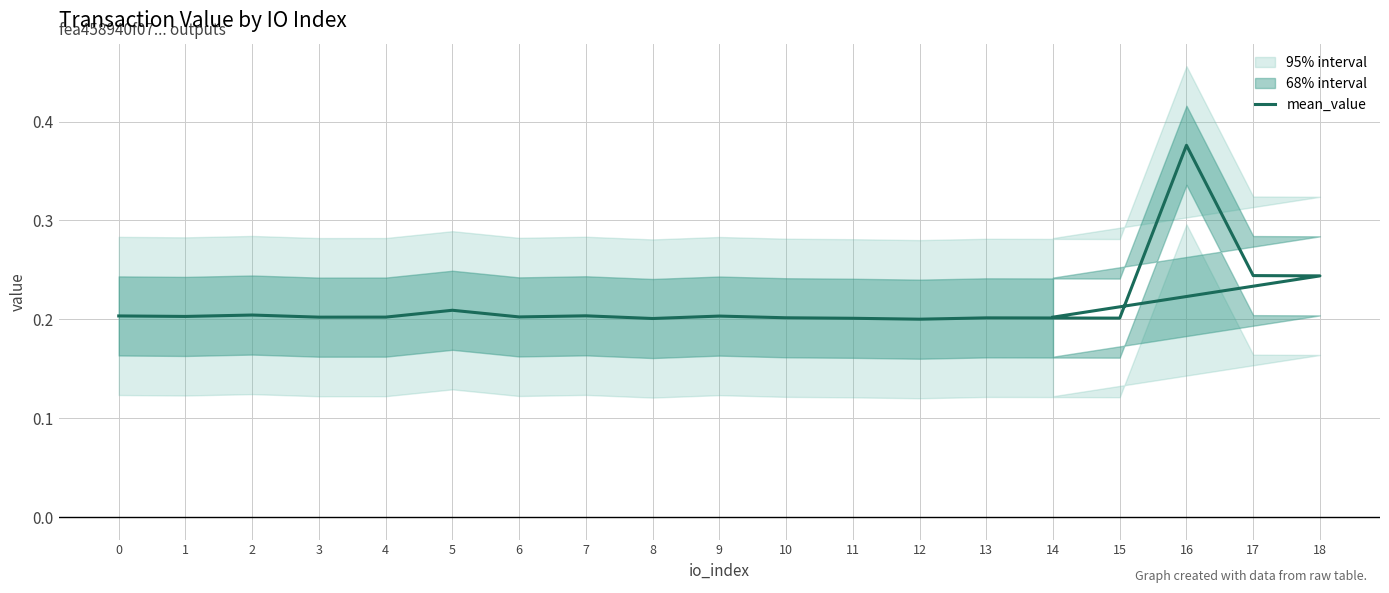

How many points are lower than both their immediate neighbors (excluding endpoints)?

6